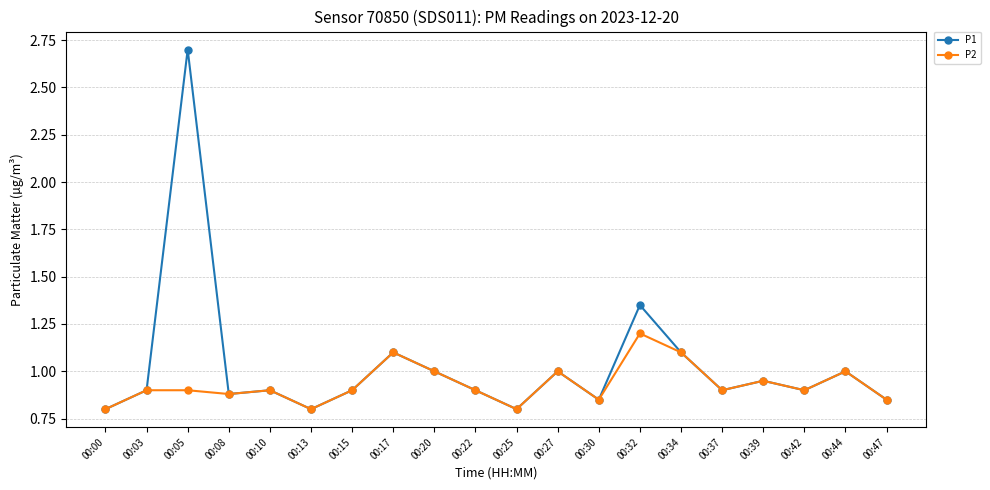

List the series in order of their overall mean, lowest first.

P2, P1